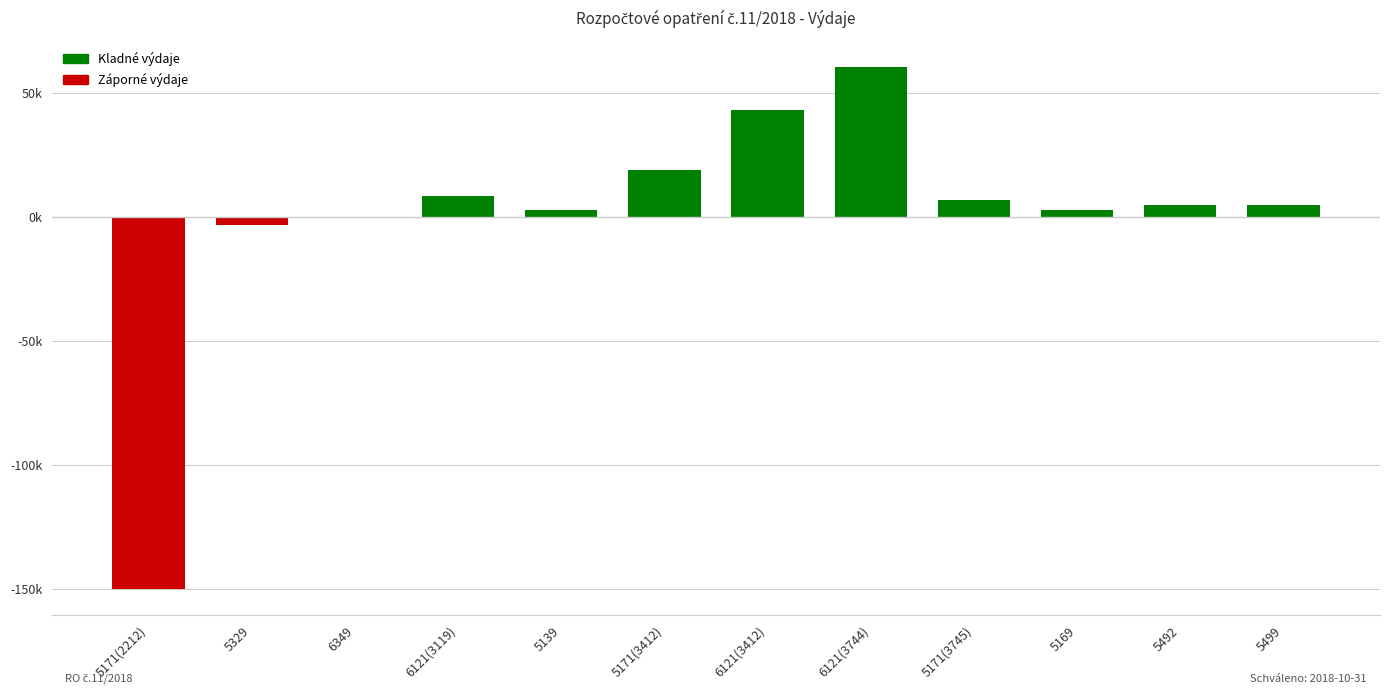

What is the label of the 11th bar from the left?

5492